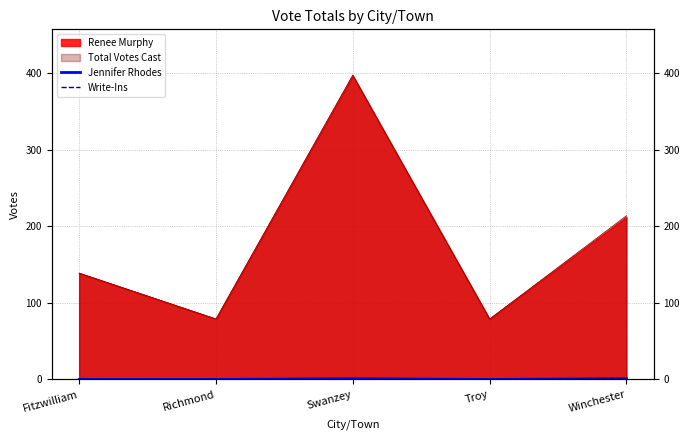

What is the highest value of the Jennifer Rhodes series?

1